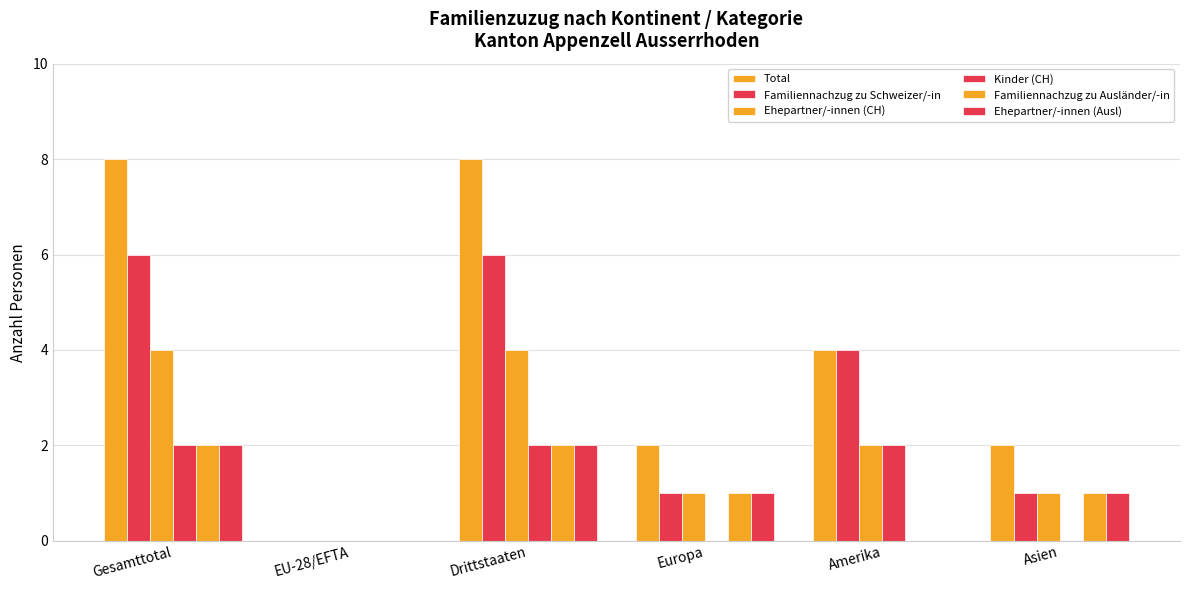

What is the maximum value for Familiennachzug zu Ausländer/-in?

2